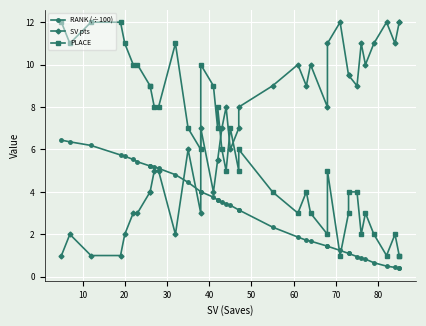

What is the difference between the maximum and minimum values in the PLACE series?

11.0